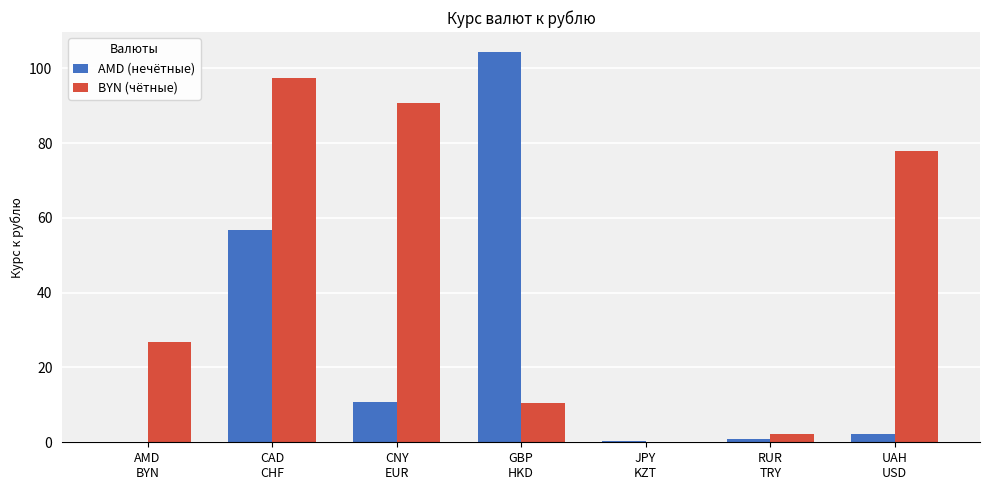

What is the difference between the AMD (нечётные) values at CAD
CHF and CNY
EUR?

45.9